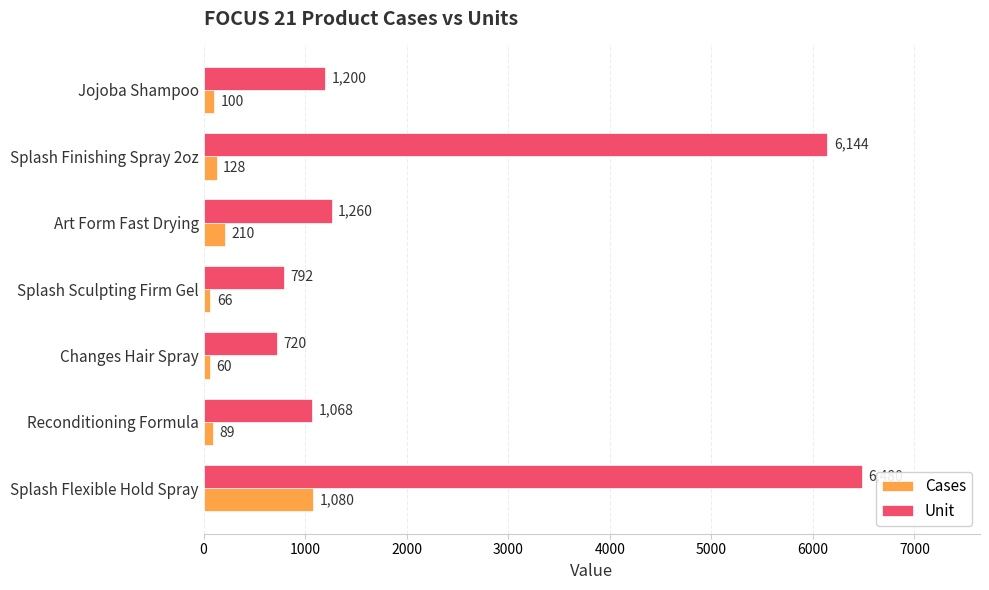

What is the sum of the Unit values at Art Form Fast Drying and Reconditioning Formula?

2328